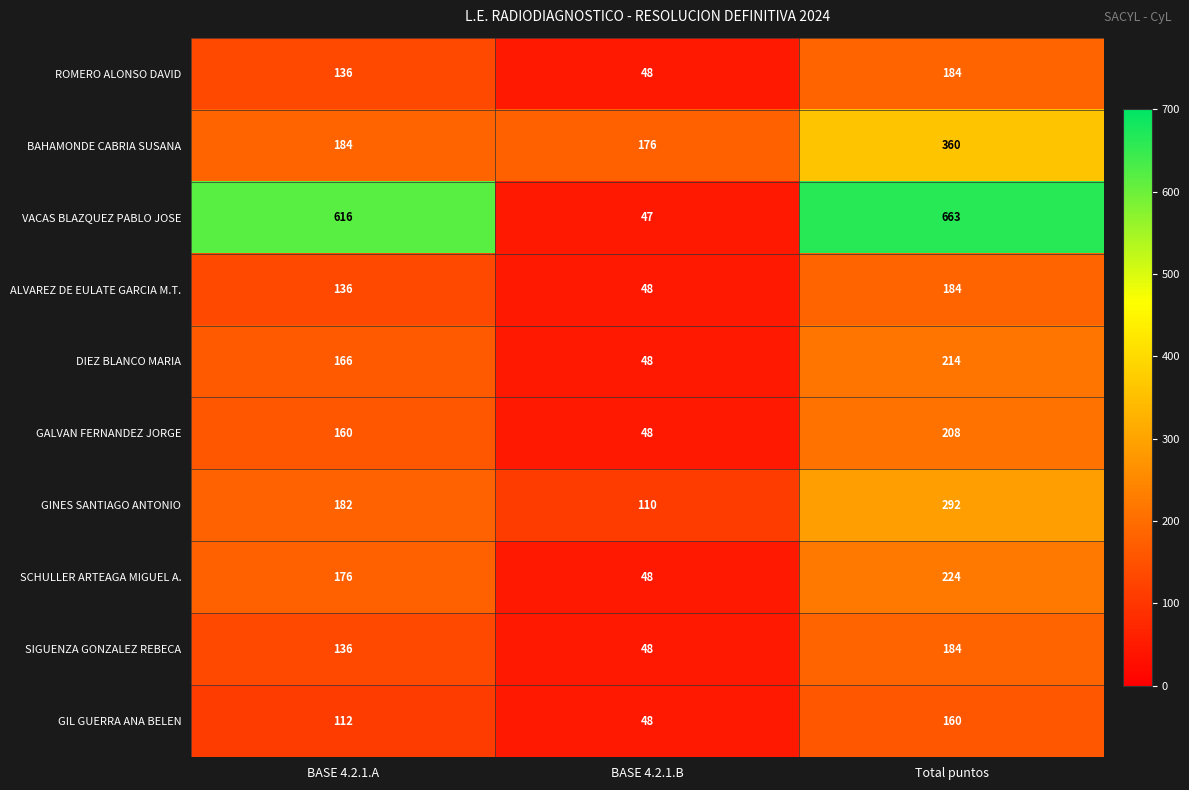

The value of BAHAMONDE CABRIA SUSANA at BASE 4.2.1.A is 301. True or false?

False